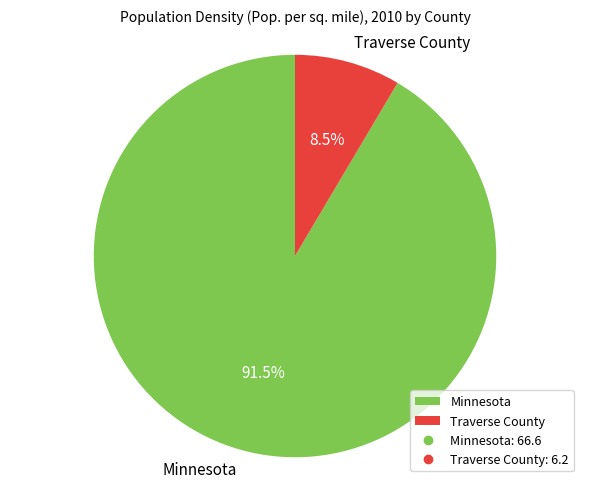

True or false: Minnesota accounts for 78% of the total.

False